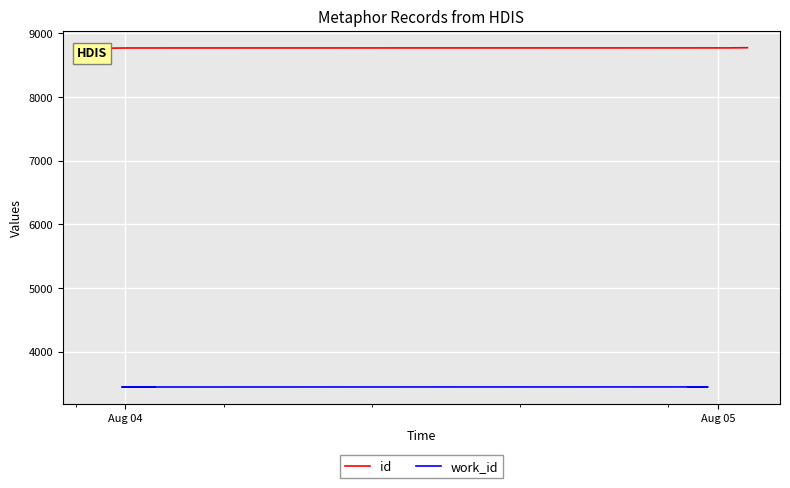

What are all the series names shown in the legend?

id, work_id